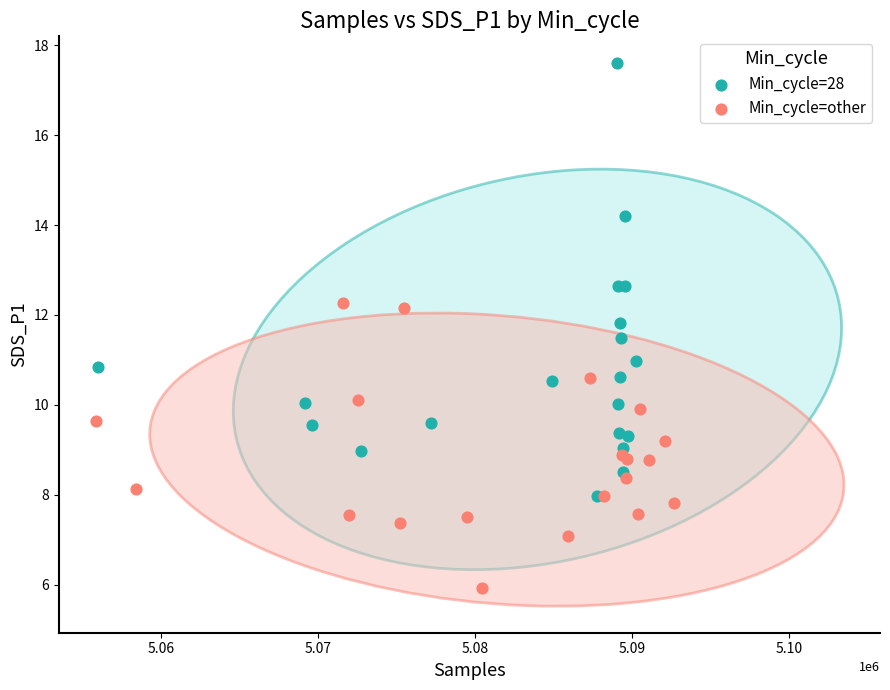

What are all the series names shown in the legend?

Min_cycle=28, Min_cycle=other